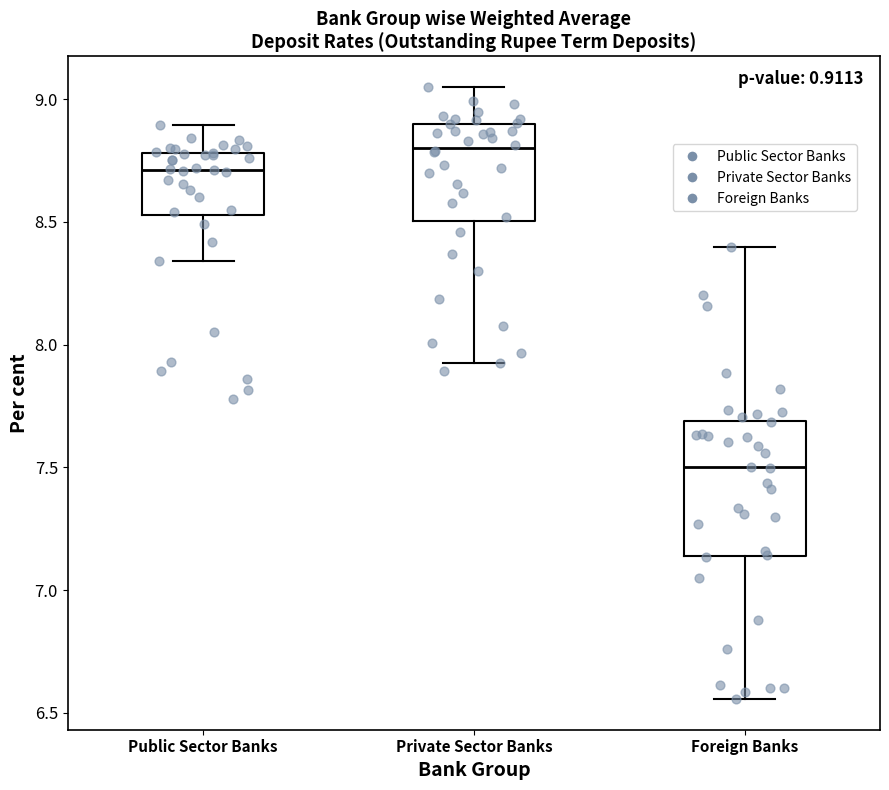

Which box has the lowest median line?

Foreign Banks